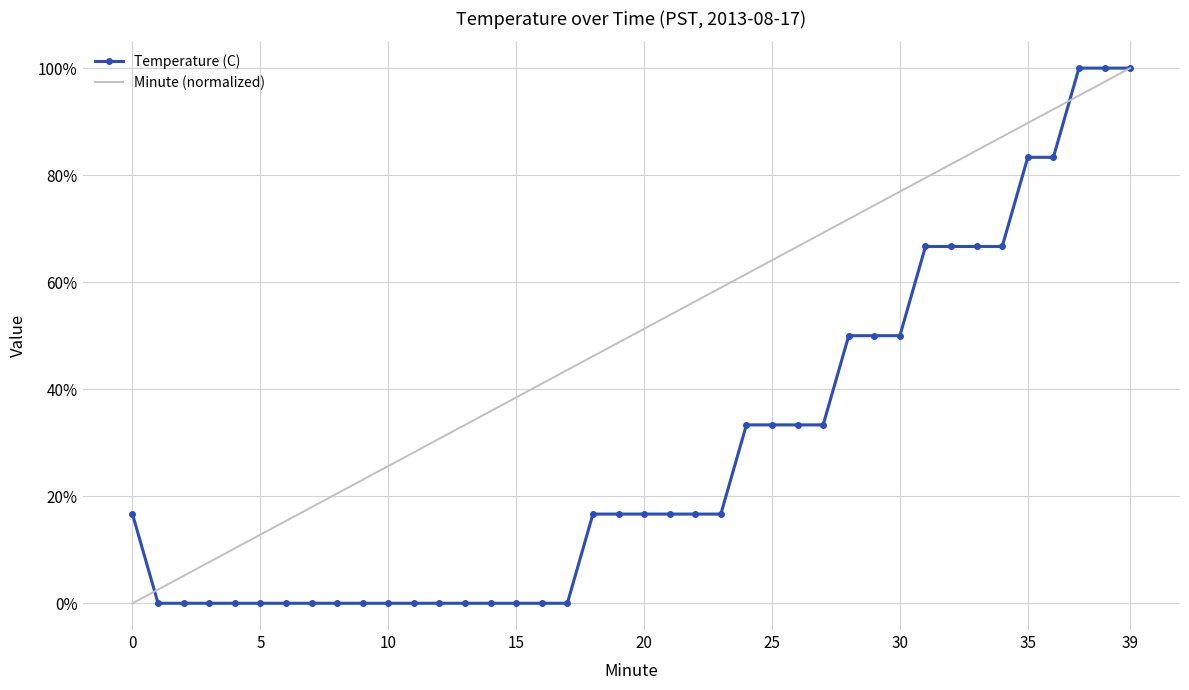

How many intersections are there between Minute (normalized) and Temperature (C)?

2